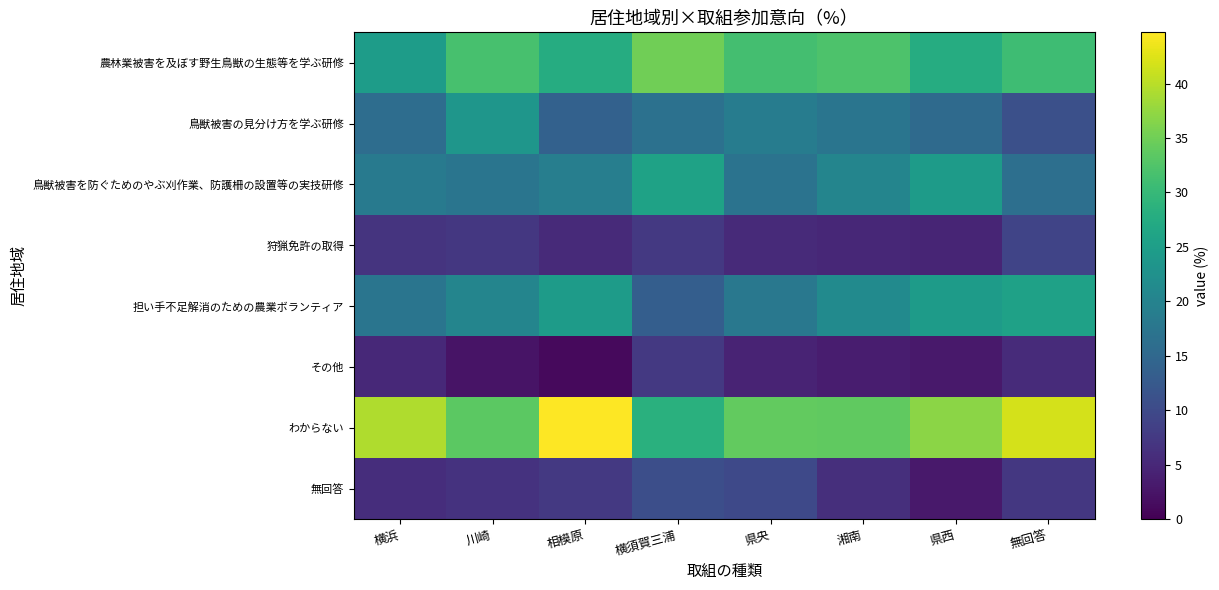

Rank the series by their maximum value, from lowest to highest.

その他, 狩猟免許の取得, 無回答, 鳥獣被害の見分け方を学ぶ研修, 担い手不足解消のための農業ボランティア, 鳥獣被害を防ぐためのやぶ刈作業、防護柵の設置等の実技研修, 農林業被害を及ぼす野生鳥獣の生態等を学ぶ研修, わからない